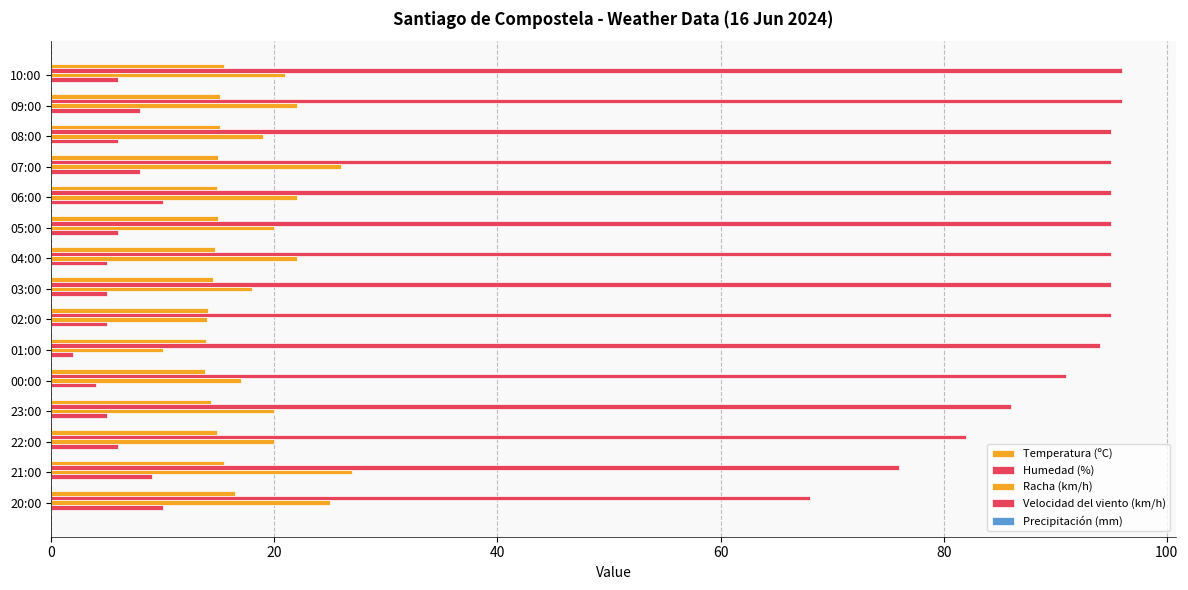

Count the number of data series in this chart.

5